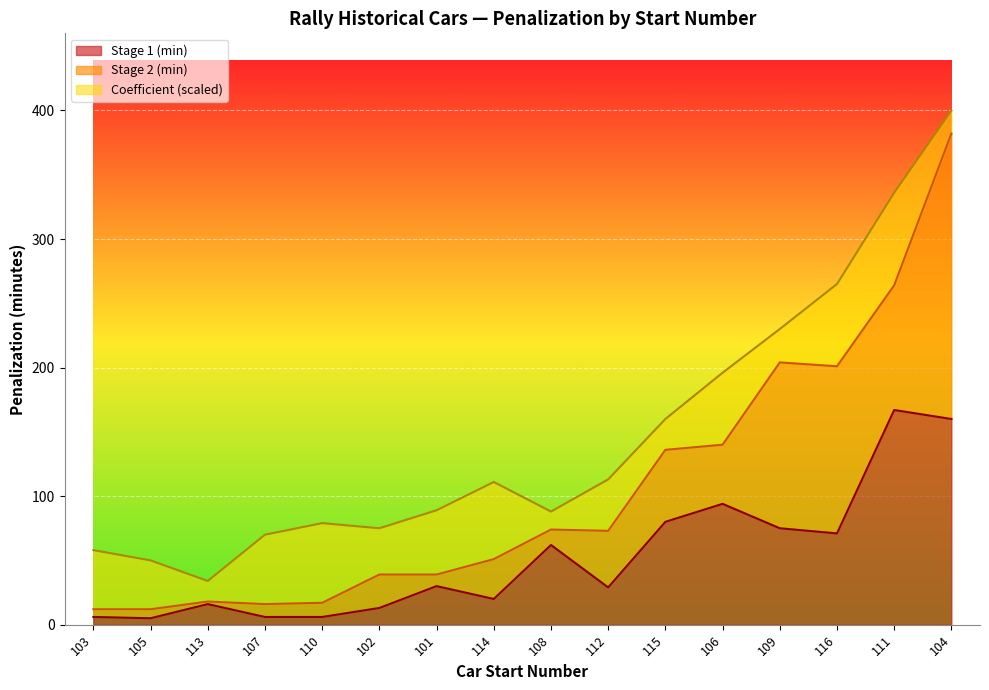

Does the chart display data point markers on the line(s)?

No